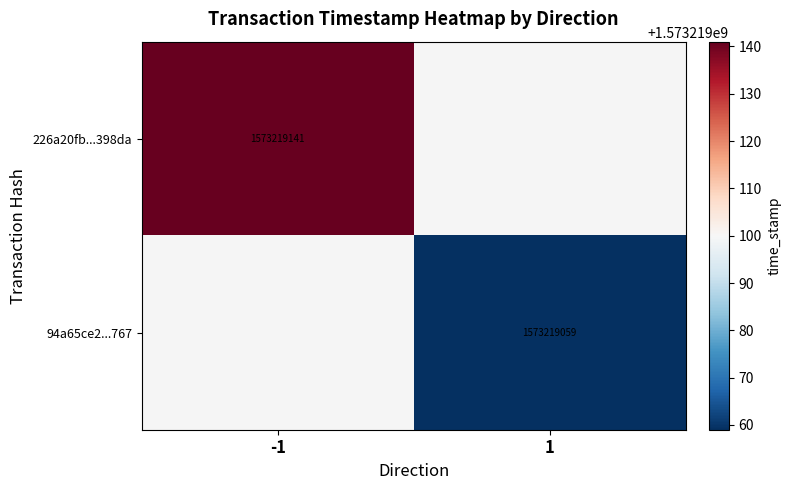

What is the sum of the 94a65ce293129adce2d886c5c8bbafc5688a767 values at time_stamp and direction?

1573219060